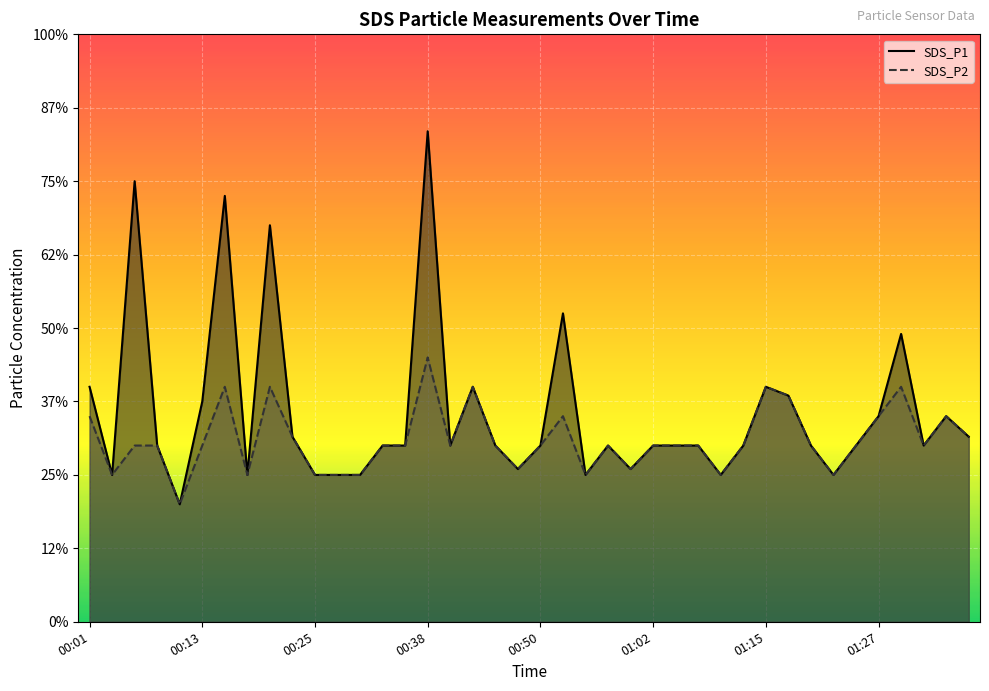

At which category does the chart reach its peak across all series?

00:38